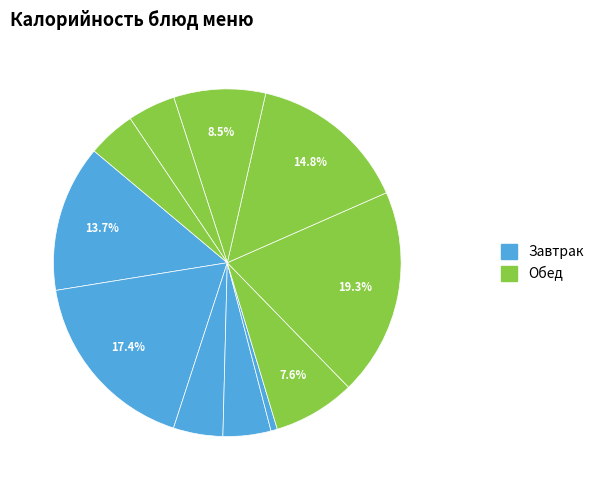

How many segments does this pie chart have?

11